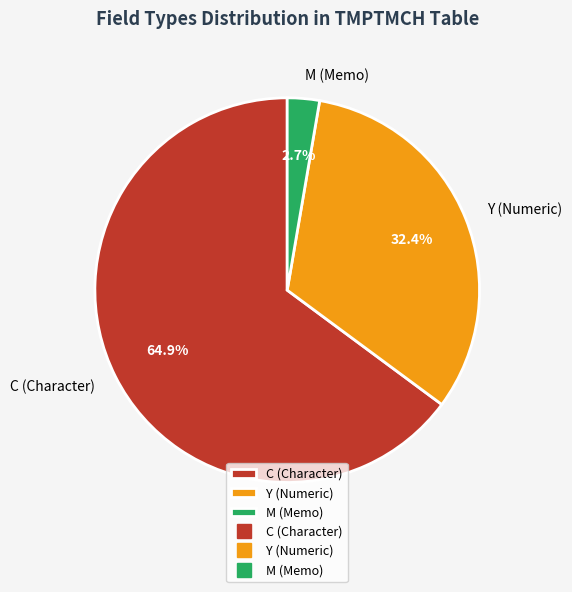

How many segments does this pie chart have?

3